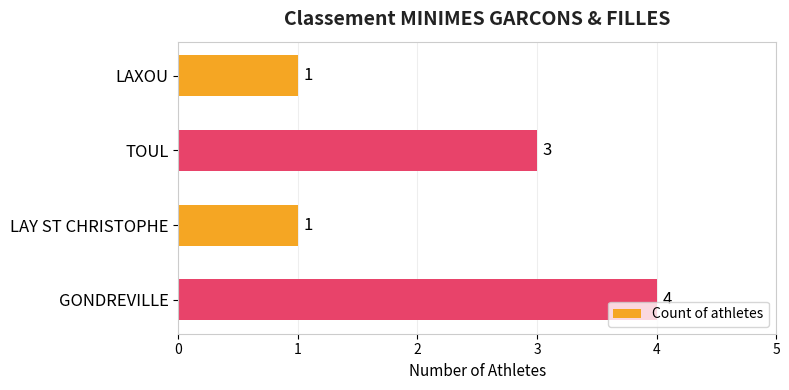

What is the change in value from LAXOU to GONDREVILLE?

+3